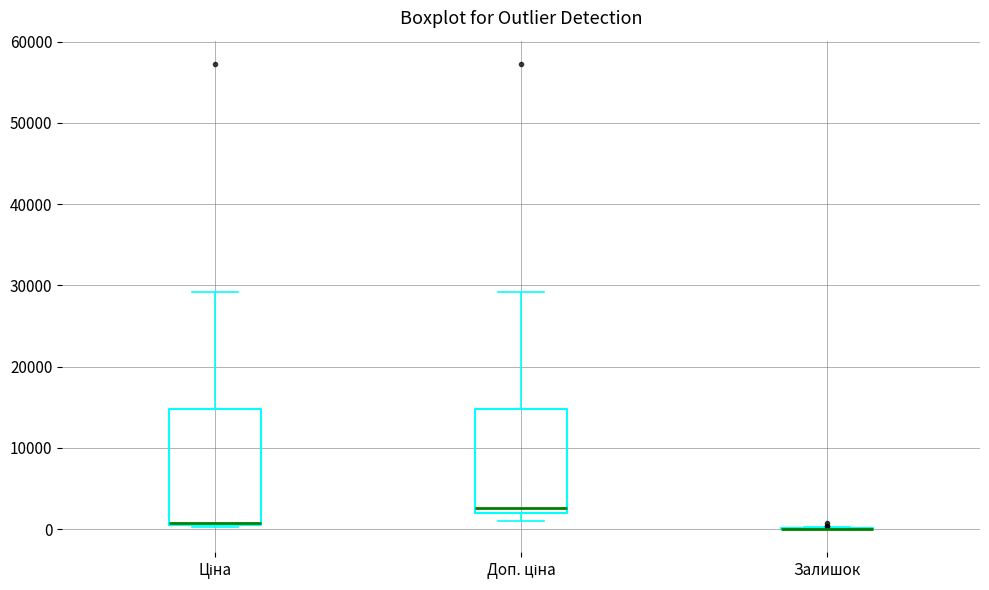

Reading left to right, read every box against the y-axis: the position of its median line, the range the box covers, and the ends of its whiskers. The values are not printed on the chart, so give them approximately, as read against the axis.

Ціна: median 1000 (drawn on the box's lower edge), box 1000 to 15000, whiskers 0 to 29000
Доп. ціна: median 3000, box 2000 to 15000, whiskers 1000 to 29000
Залишок: box collapsed to a line at 0, whiskers 0 to 0